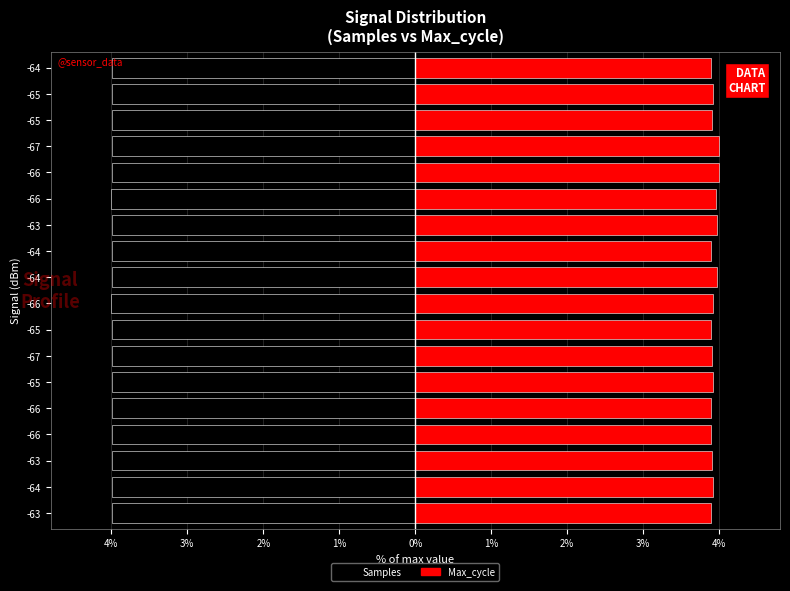

Is the value of Max_cycle at -63 greater than the value of Samples at -66?

Yes